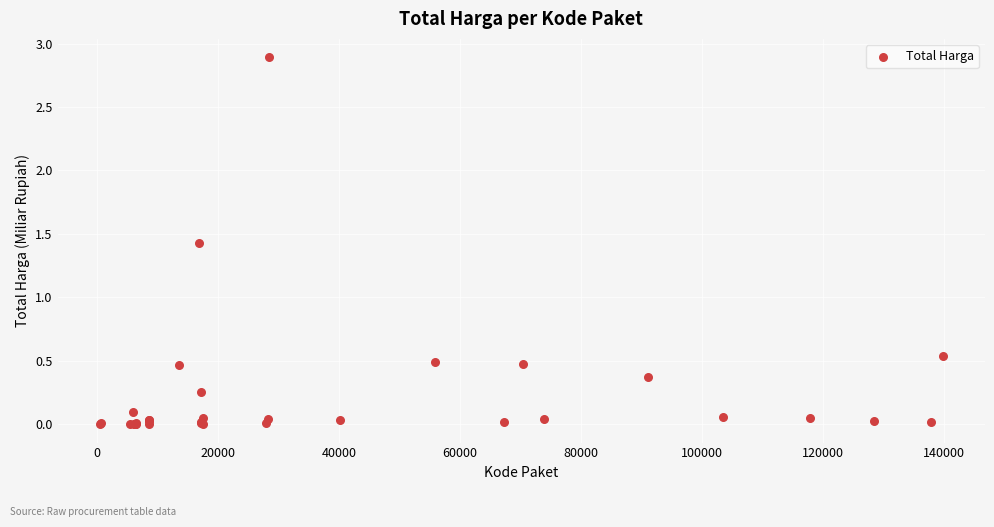

What Y value in the scatter plot is closest to 1?

1.4